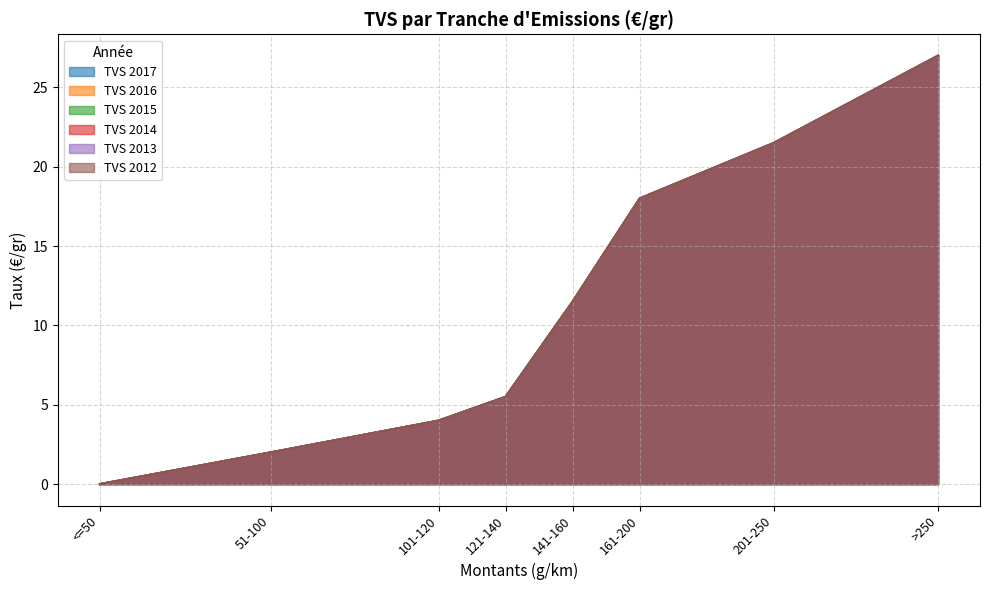

Is it true that TVS 2017 equals 11.5 at 141-160?

True